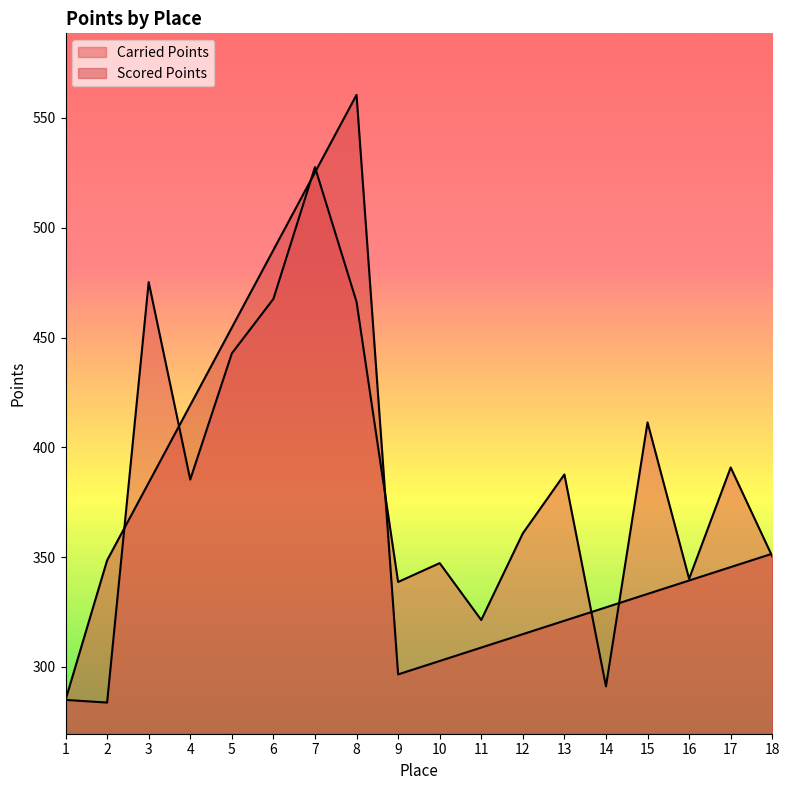

Where is the first local minimum for Carried Points?

2